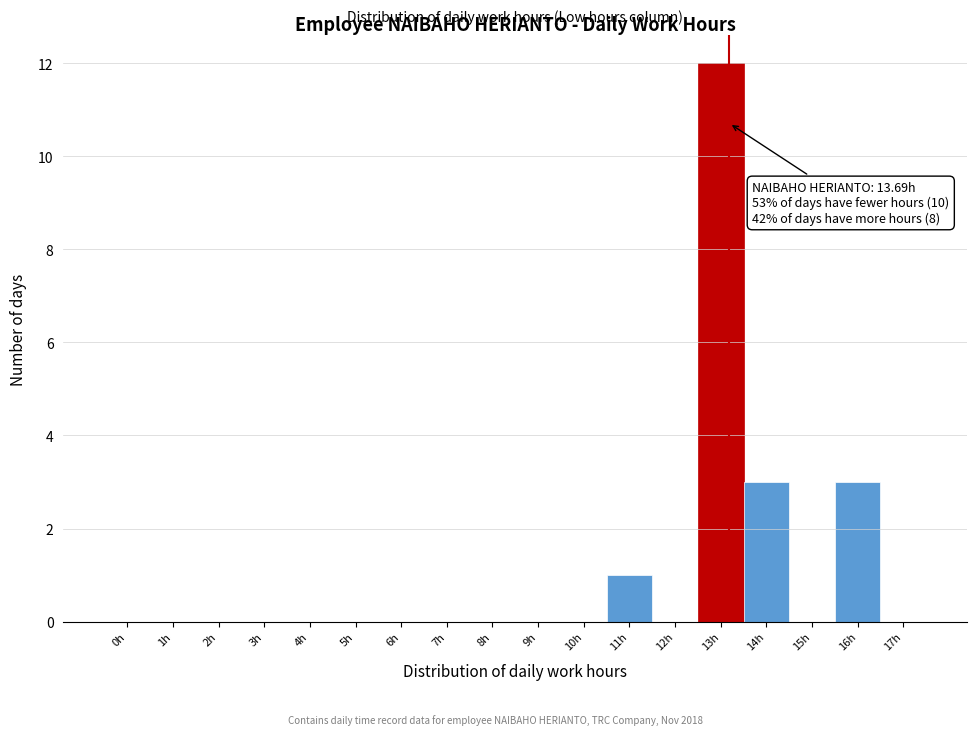

Reading left to right, what are all the values shown in this chart?

0h=0	1h=0	2h=0	3h=0	4h=0	5h=0	6h=0	7h=0	8h=0	9h=0	10h=0	11h=1	12h=0	13h=12	14h=3	15h=0	16h=3	17h=0